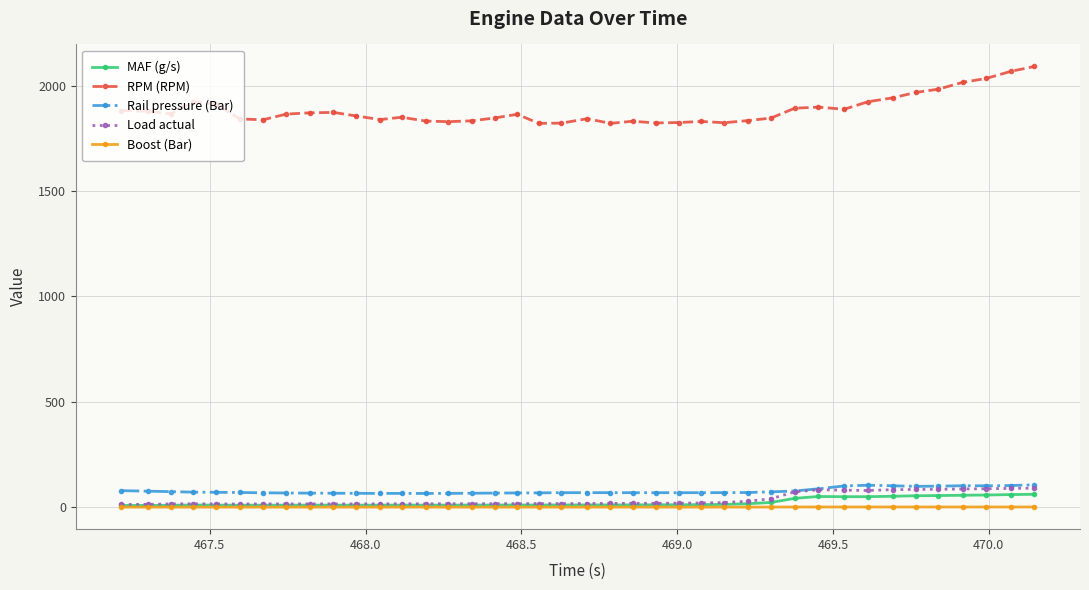

True or false: Boost (Bar) and Rail pressure (Bar) cross at least once.

False